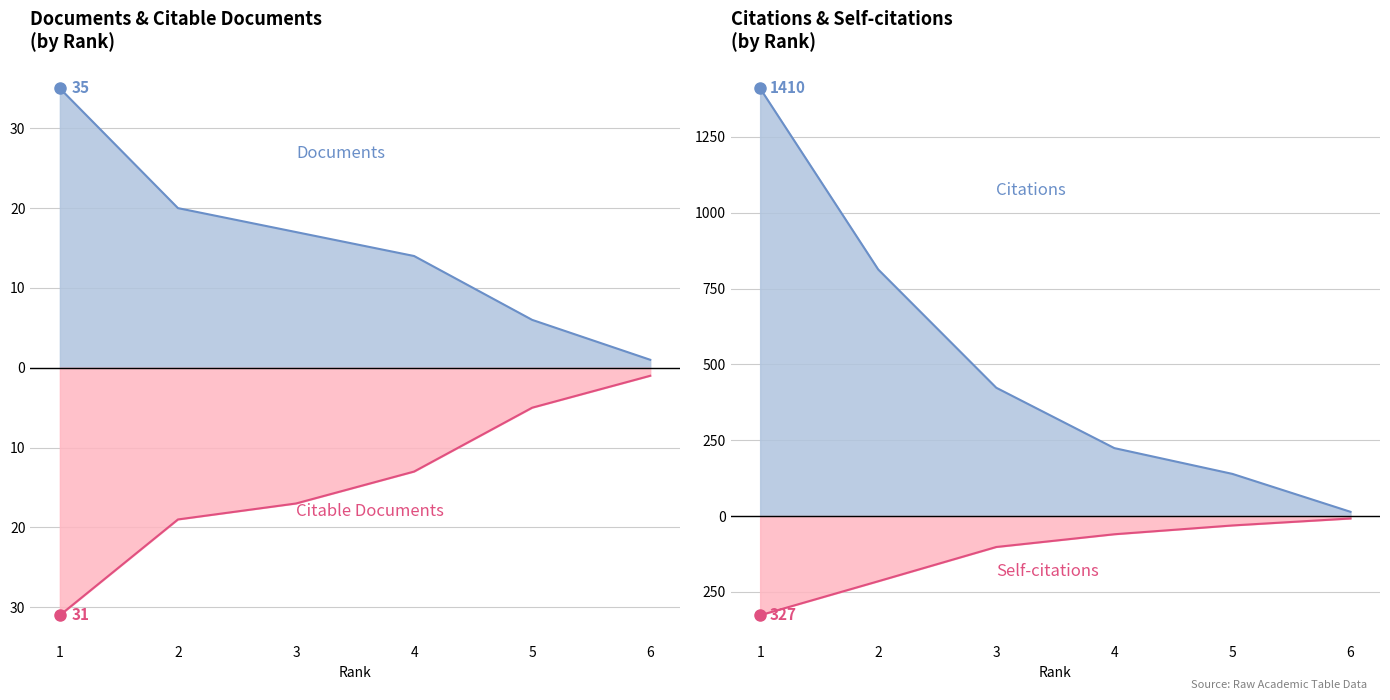

True or false: Self-citations and Citations cross at least once.

False